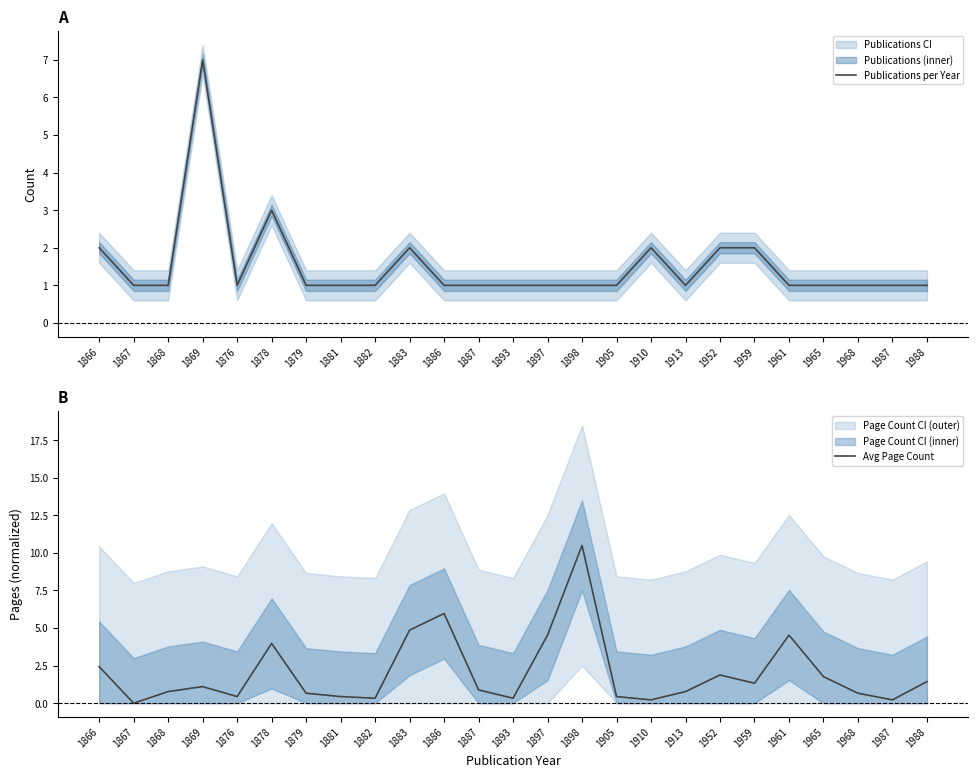

Reading left to right, what are all the values shown in this chart?

Publications per Year: 2.0	1.0	1.0	7.0	1.0	3.0	1.0	1.0	1.0	2.0	1.0	1.0	1.0	1.0	1.0	1.0	2.0	1.0	2.0	2.0	1.0	1.0	1.0	1.0	1.0
Avg Page Count: 2.4	0.0	0.8	1.1	0.4	4.0	0.7	0.4	0.3	4.9	6.0	0.9	0.3	4.5	10.5	0.4	0.2	0.8	1.9	1.3	4.5	1.8	0.7	0.2	1.4